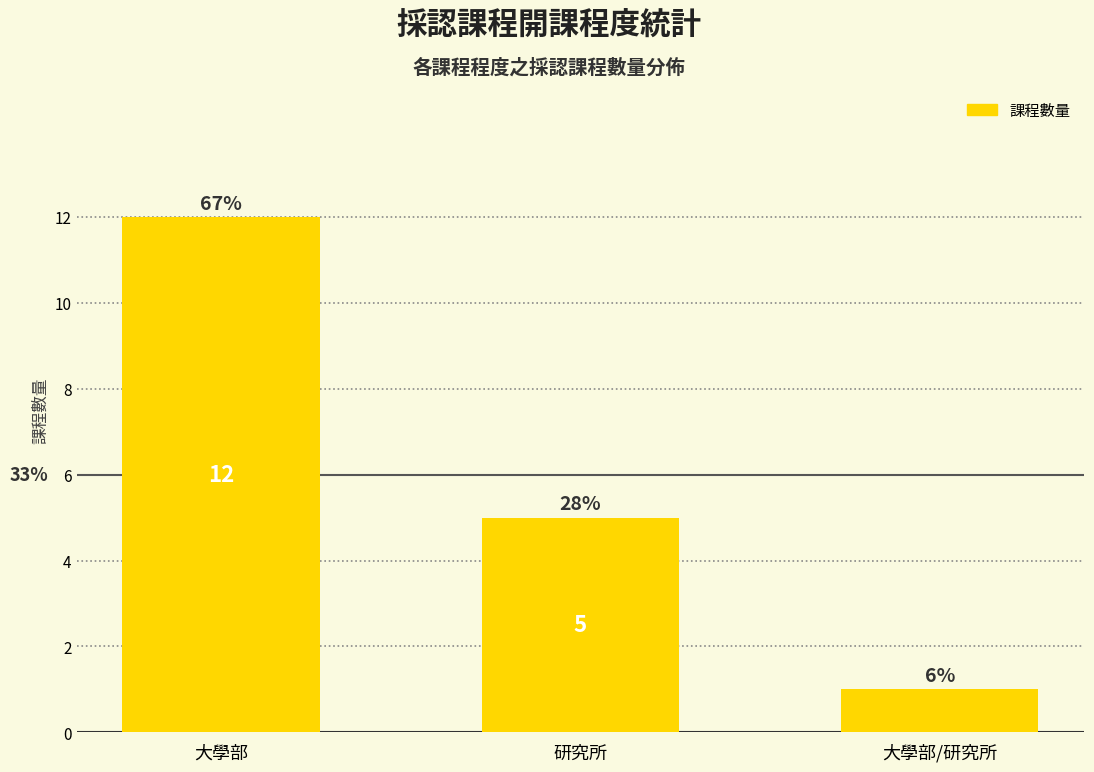

Which category has the highest value across all series?

大學部